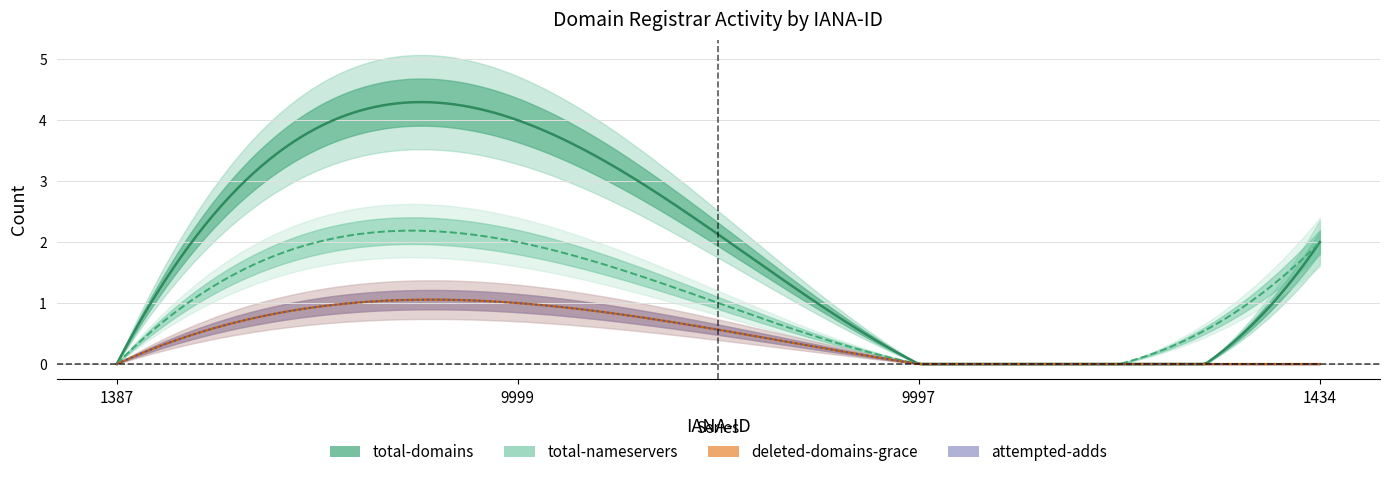

At how many categories does at least one series exceed 2?

1